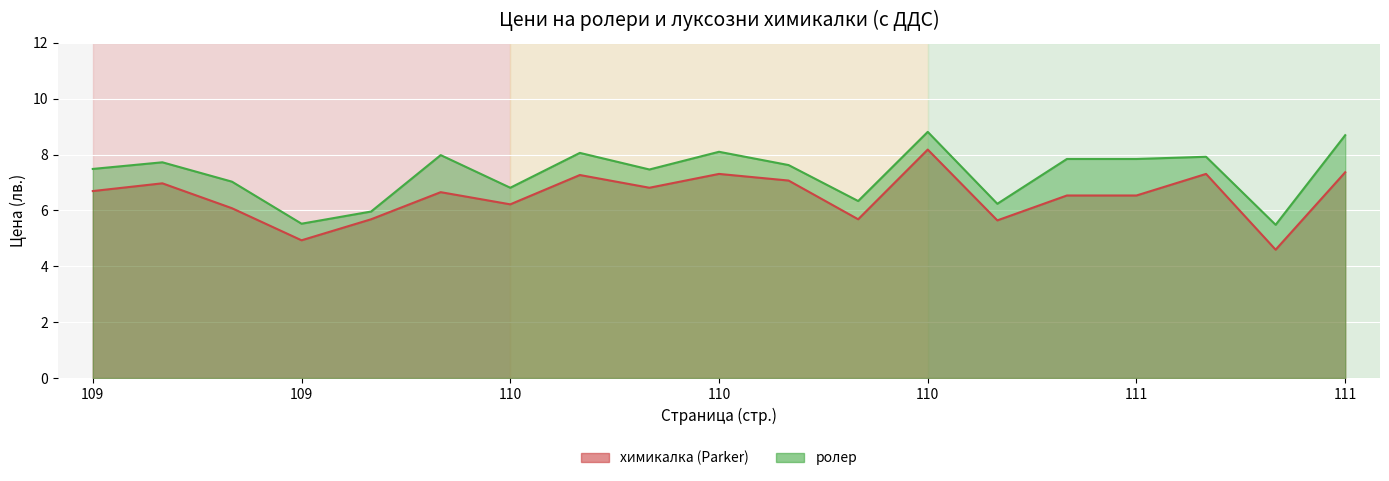

Between 110 and 109, which is larger?

110